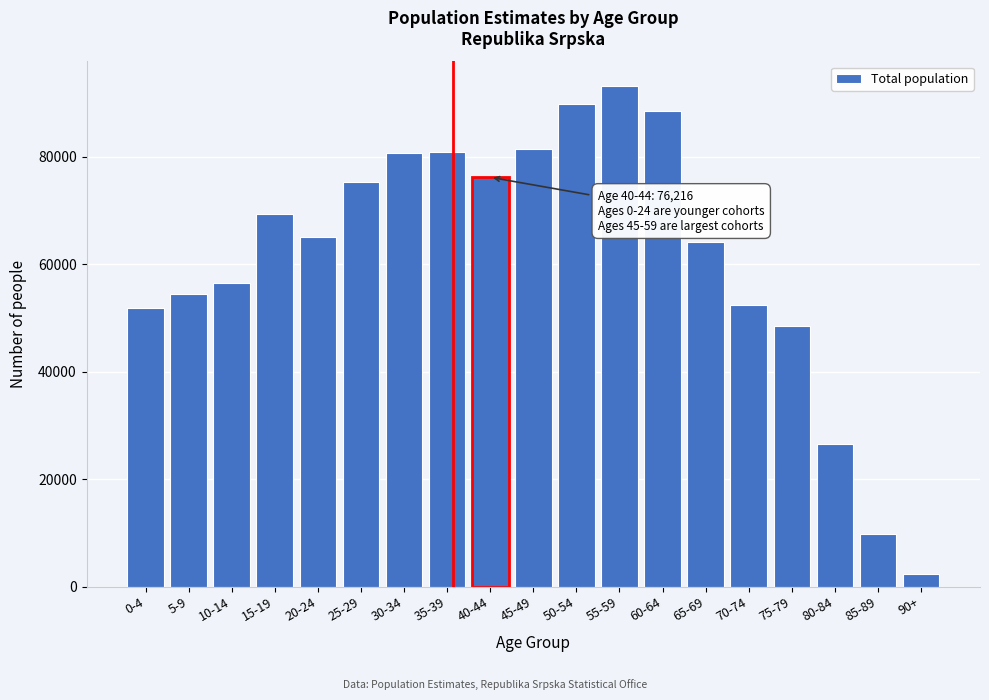

Read the value at 80-84.

26497